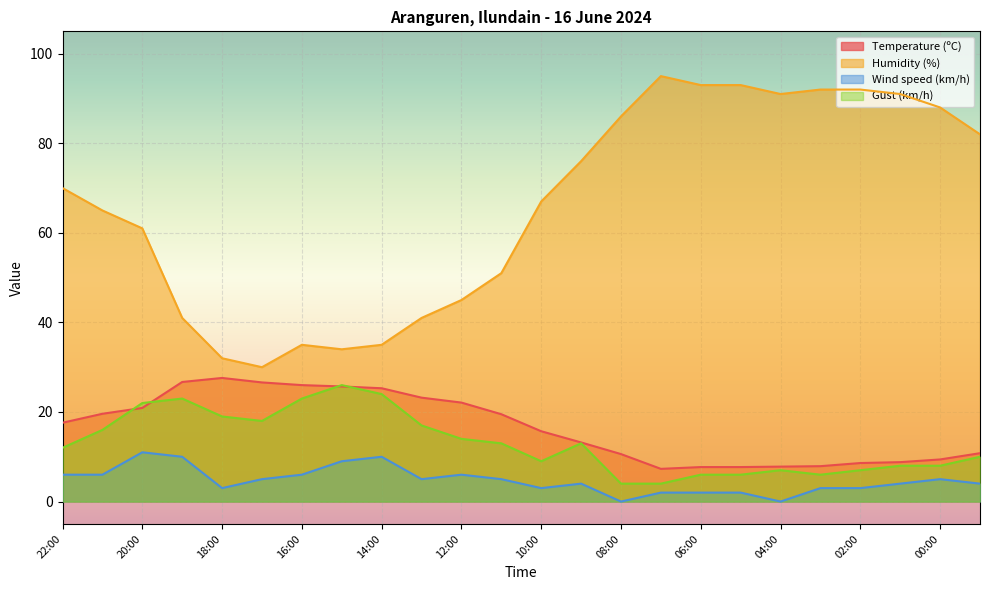

Which series has the largest total across all categories?

Humidity (%)